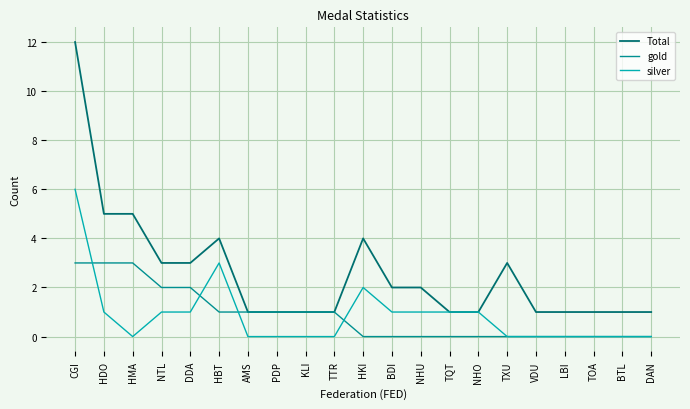

Rank the series by their maximum value, from highest to lowest.

Total, silver, gold